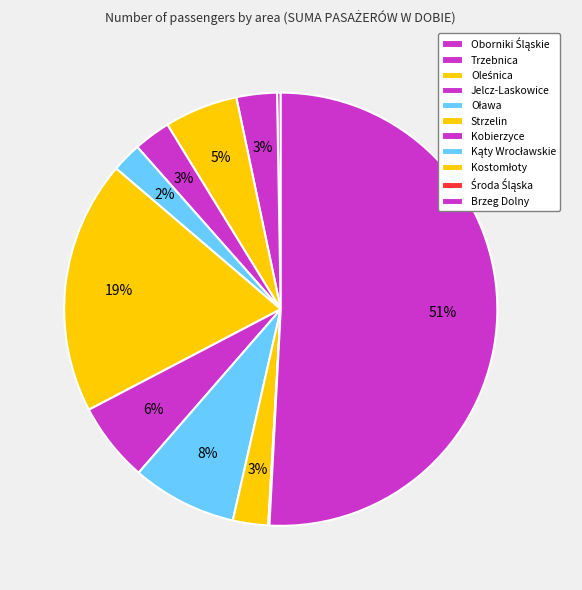

To the nearest percent, what is the combined percentage of Strzelin and Środa Śląska?

19%